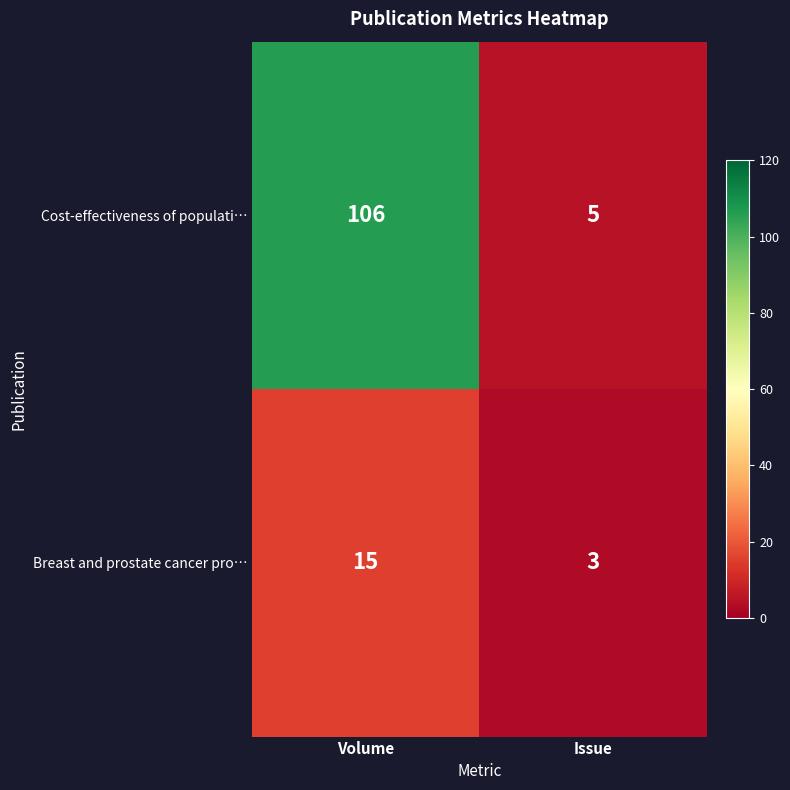

Which series changed the most between Volume and Issue?

Cost-effectiveness of populati…